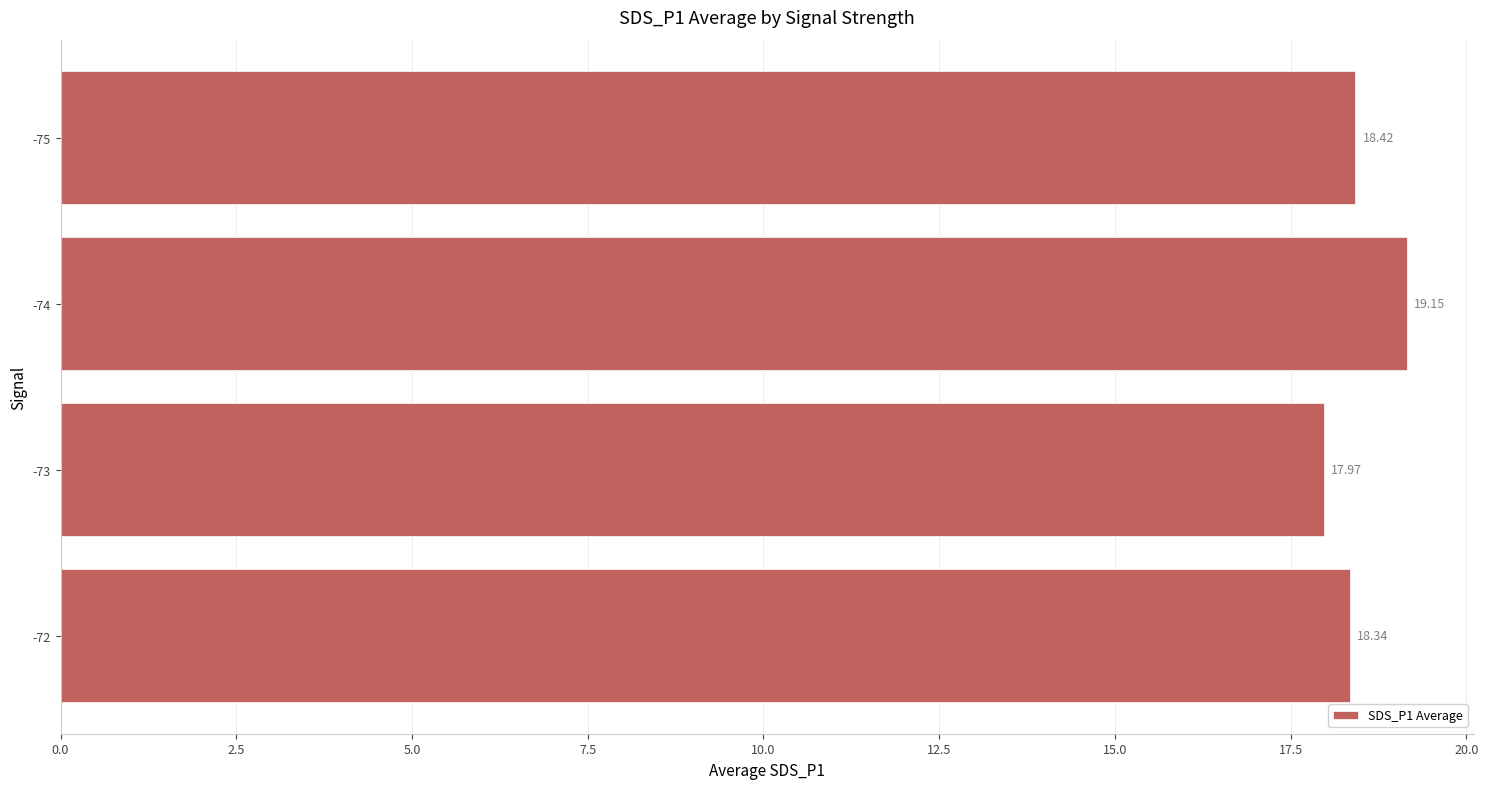

What is the difference between the maximum and second lowest values?

0.8